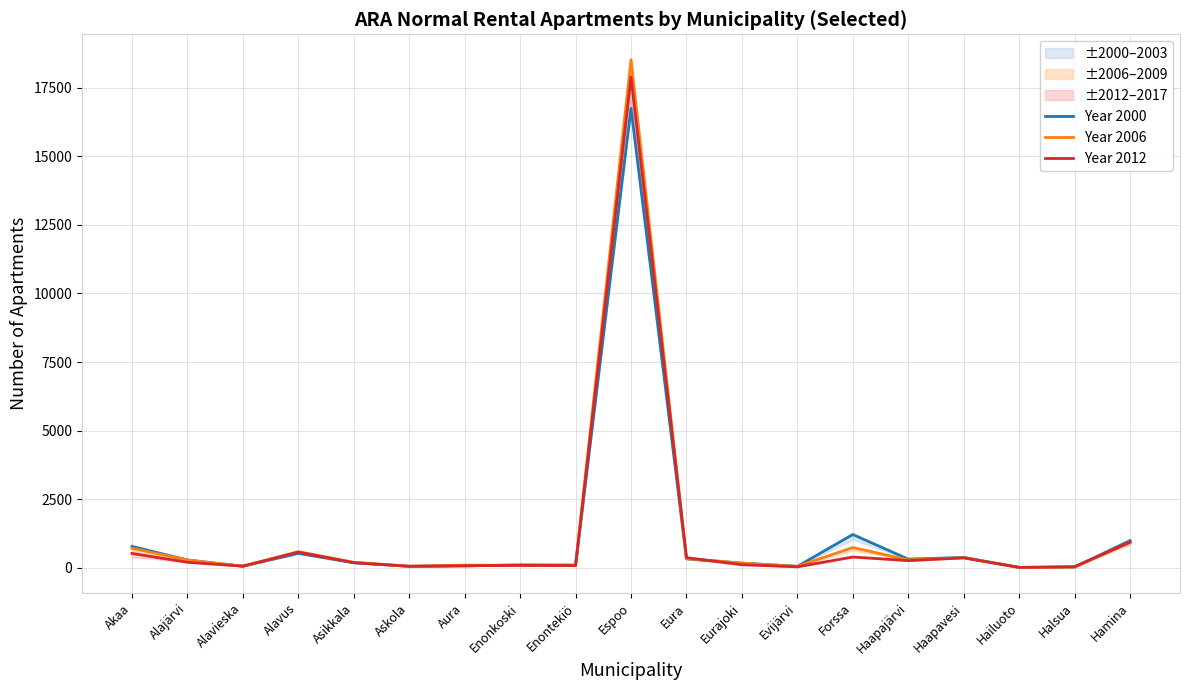

At which category does Year 2000 reach its first local valley?

Alavieska